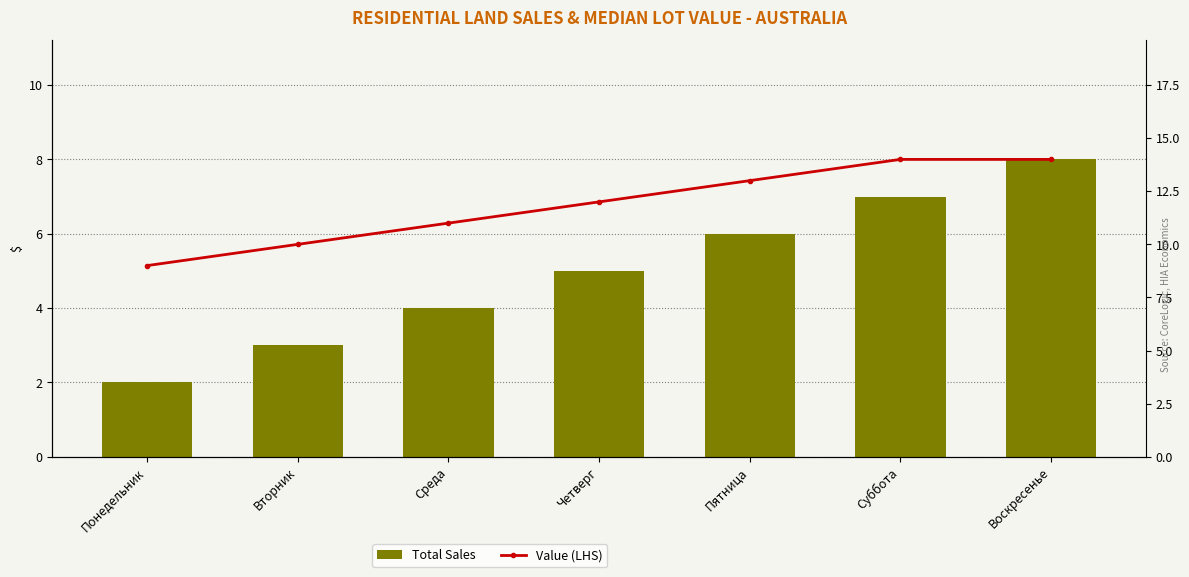

At how many categories does at least one series exceed 11?

4